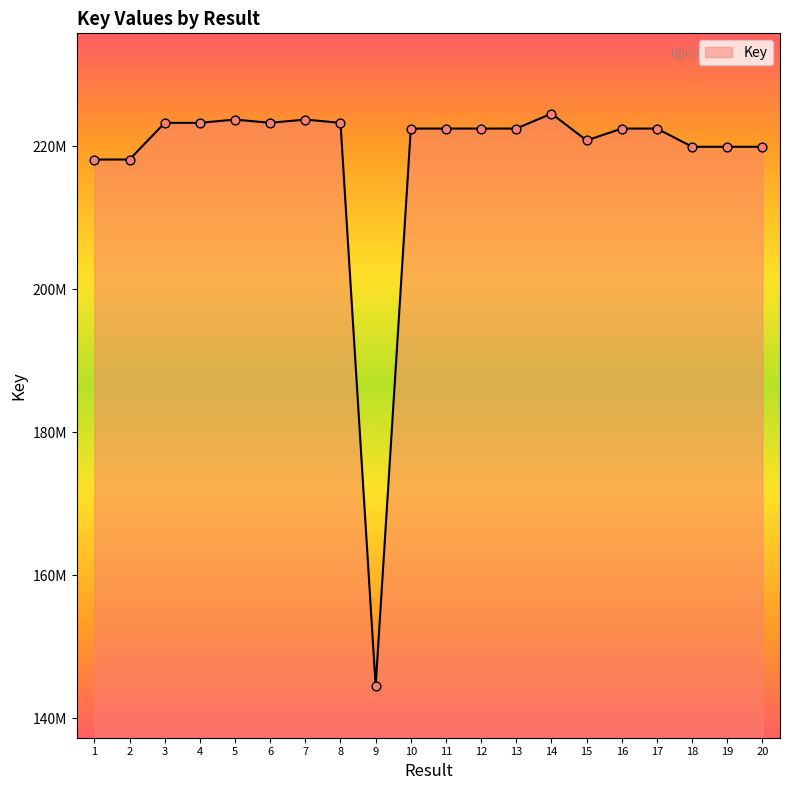

What is the change in value from 4 to 18?

-3349447